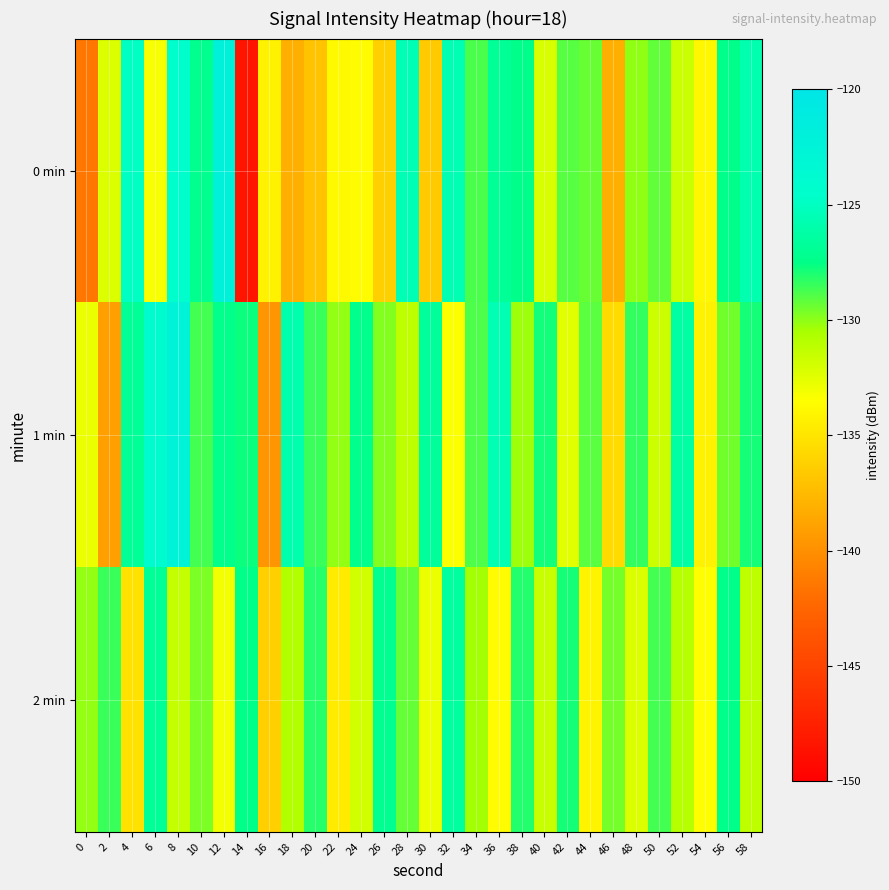

At 50, list the series in order from smallest to largest.

1 min, 0 min, 2 min